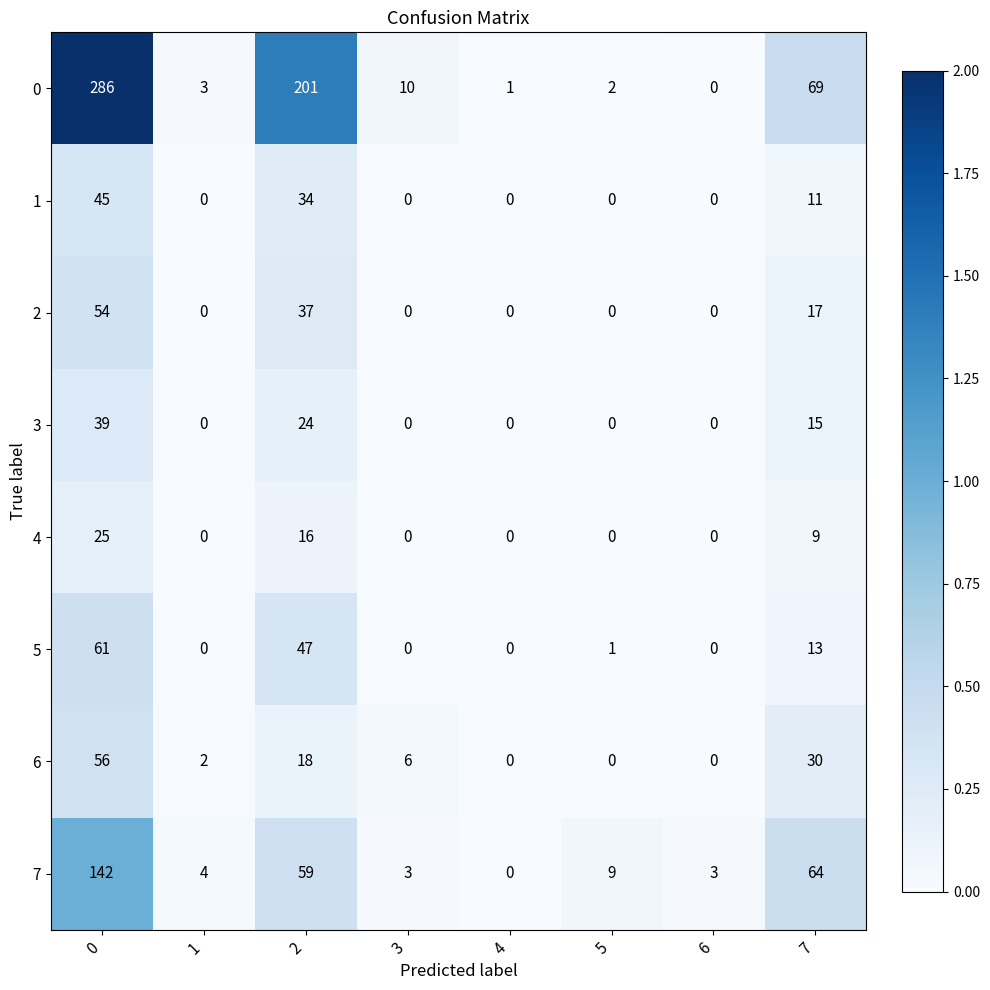

What is the average value of the 1 series?

11